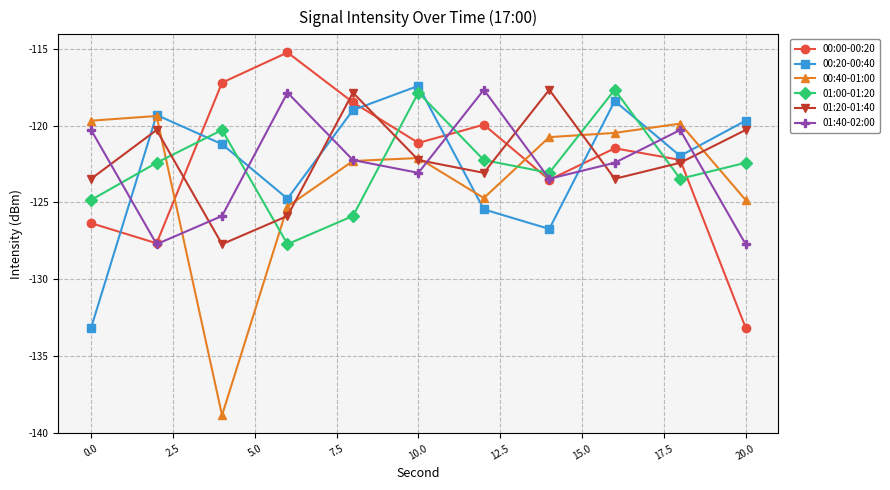

What is the average value of the 00:40-01:00 series?

-123.5